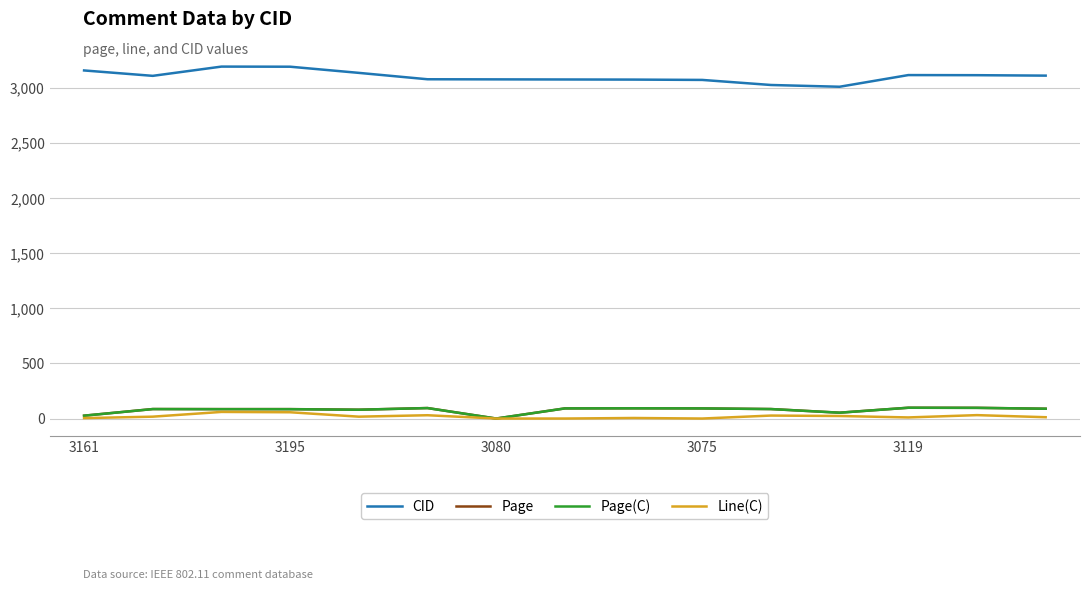

At how many categories does at least one series exceed 568?

15